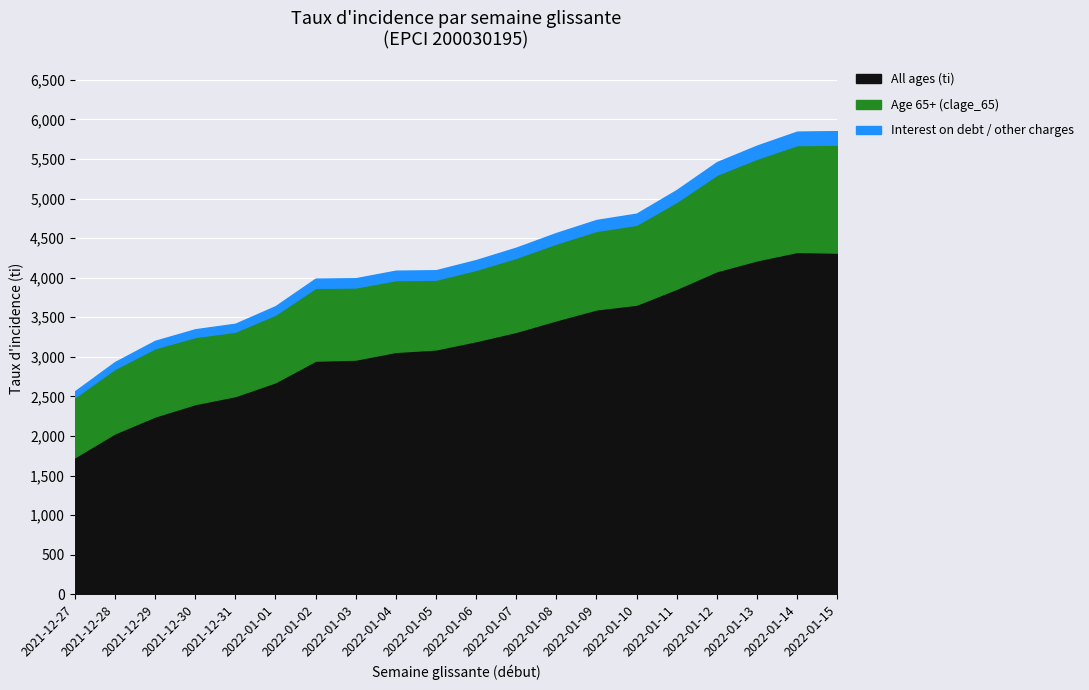

What is the minimum value for All ages (ti)?

1731.3